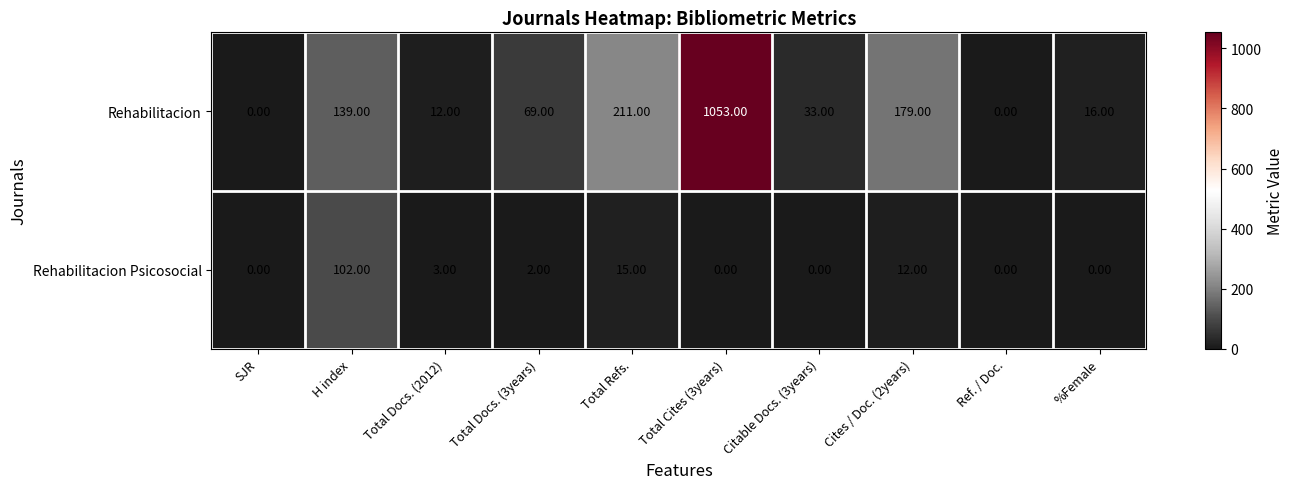

Count the number of data series in this chart.

2